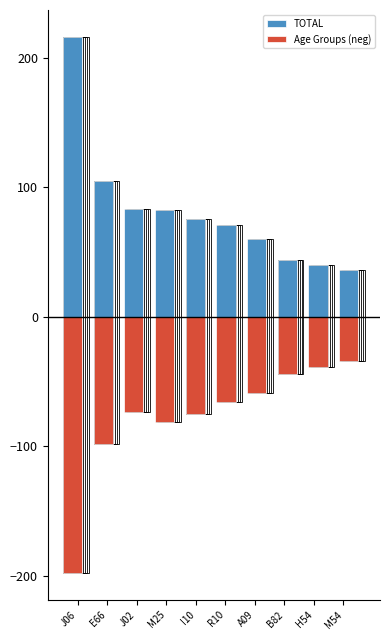

At how many categories does at least one series exceed 22?

10